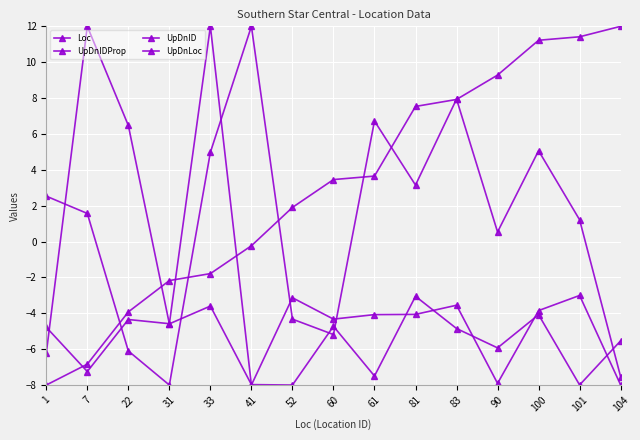

The UpDnLoc series shows -8.0 at 41. True or false?

True